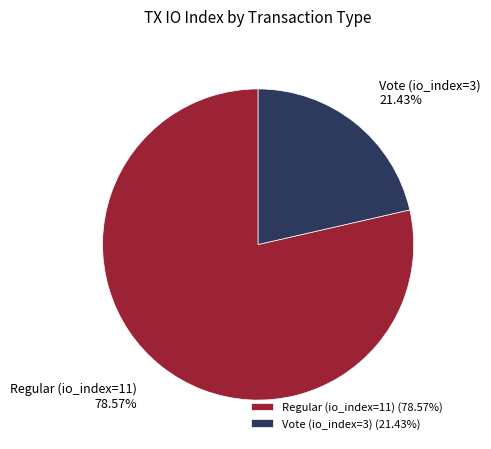

What is the majority slice?

Regular (io_index=11)